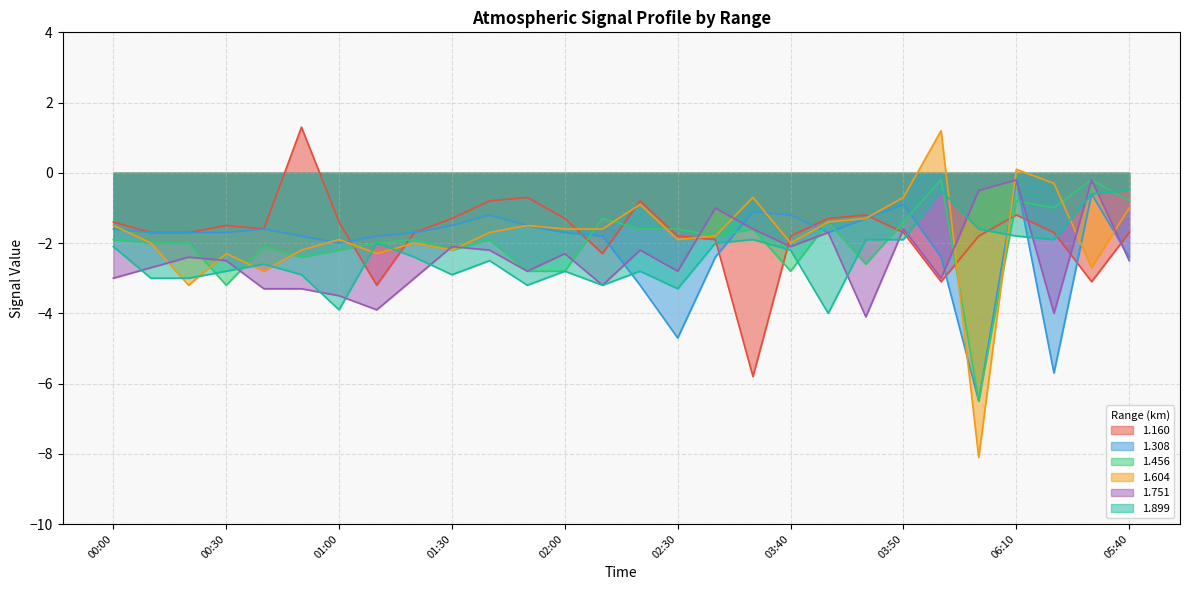

What is the greatest value displayed?

1.3